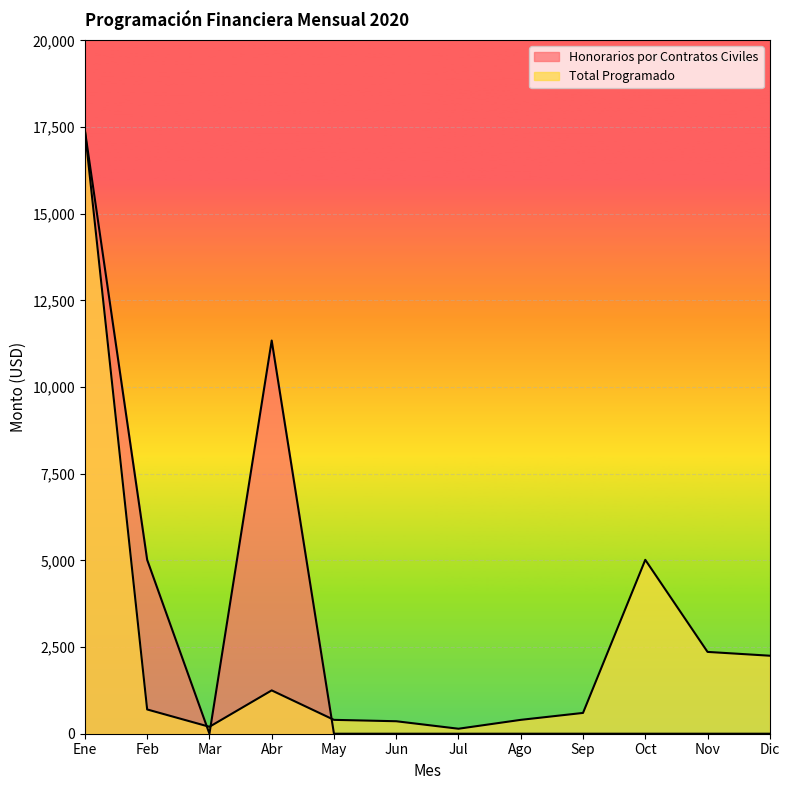

In Honorarios por Contratos Civiles, how many points are higher than both neighbors (excluding endpoints)?

1